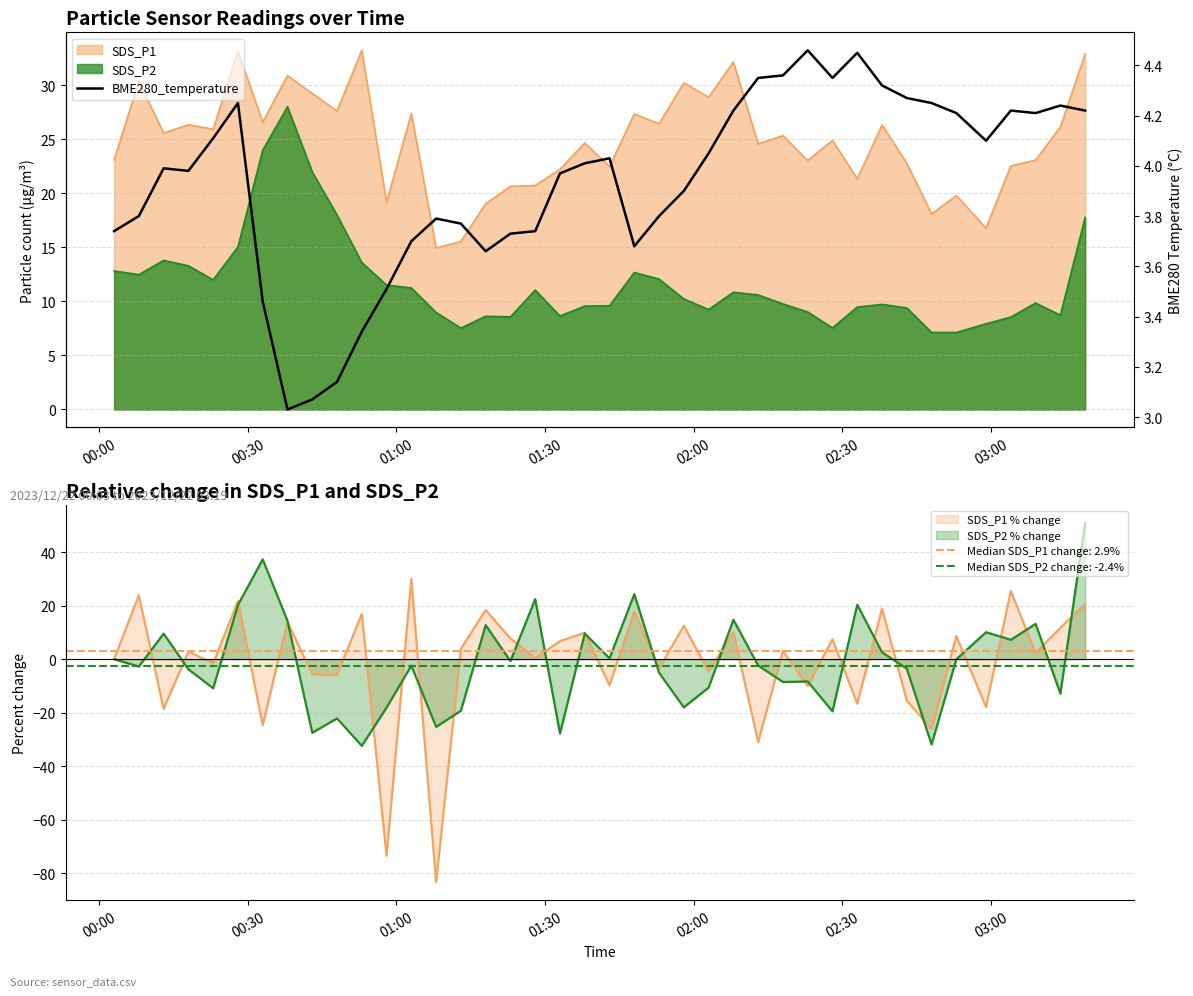

What is the value of the 18th point from the left?

3.7